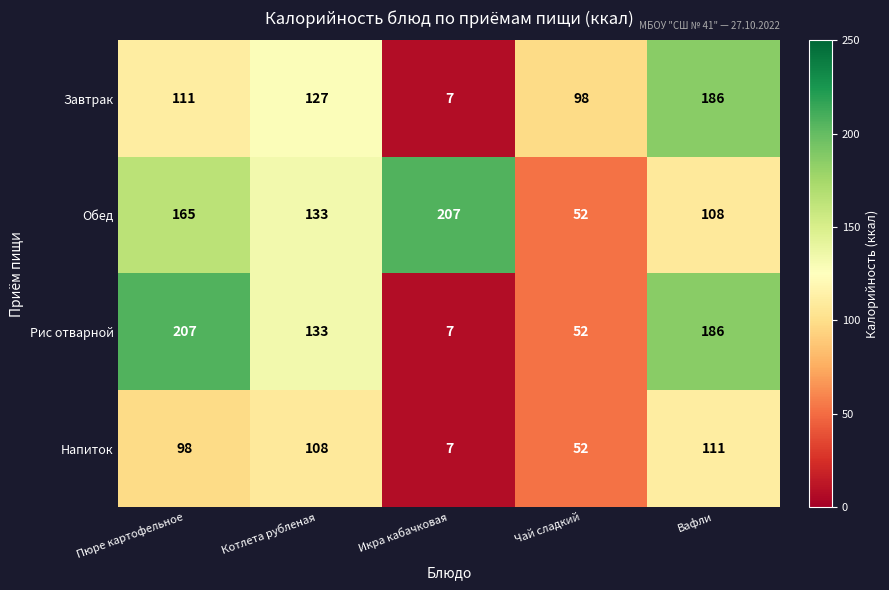

Reading left to right, transcribe all the data shown in this chart.

Завтрак: Пюре картофельное=111	Котлета рубленая=127	Икра кабачковая=7	Чай сладкий=98	Вафли=186
Обед: Пюре картофельное=165	Котлета рубленая=133	Икра кабачковая=207	Чай сладкий=52	Вафли=108
Рис отварной: Пюре картофельное=207	Котлета рубленая=133	Икра кабачковая=7	Чай сладкий=52	Вафли=186
Напиток: Пюре картофельное=98	Котлета рубленая=108	Икра кабачковая=7	Чай сладкий=52	Вафли=111